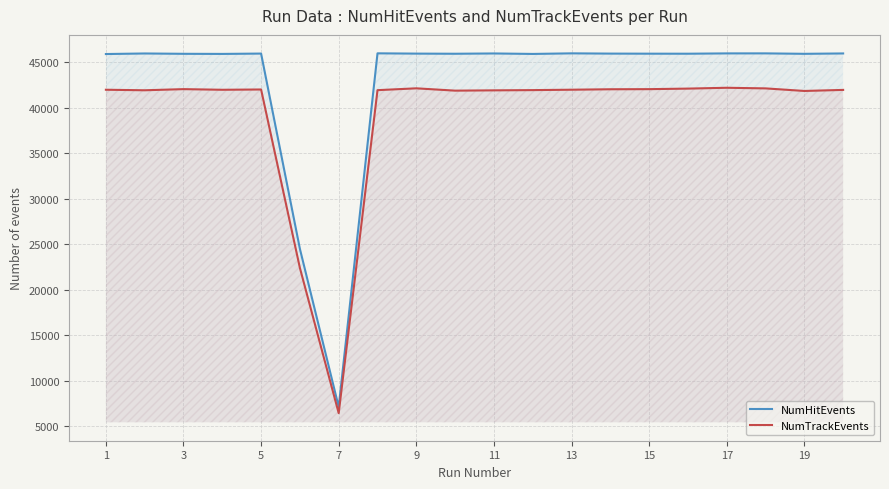

What is the maximum value for NumTrackEvents?

42199